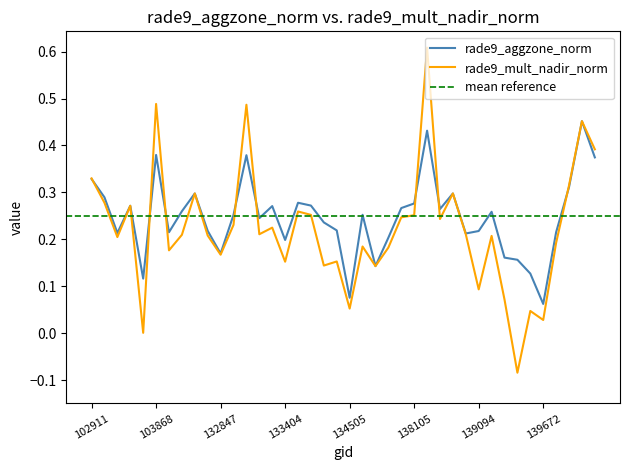

What is the sum of all rade9_mult_nadir_norm values?

8.9